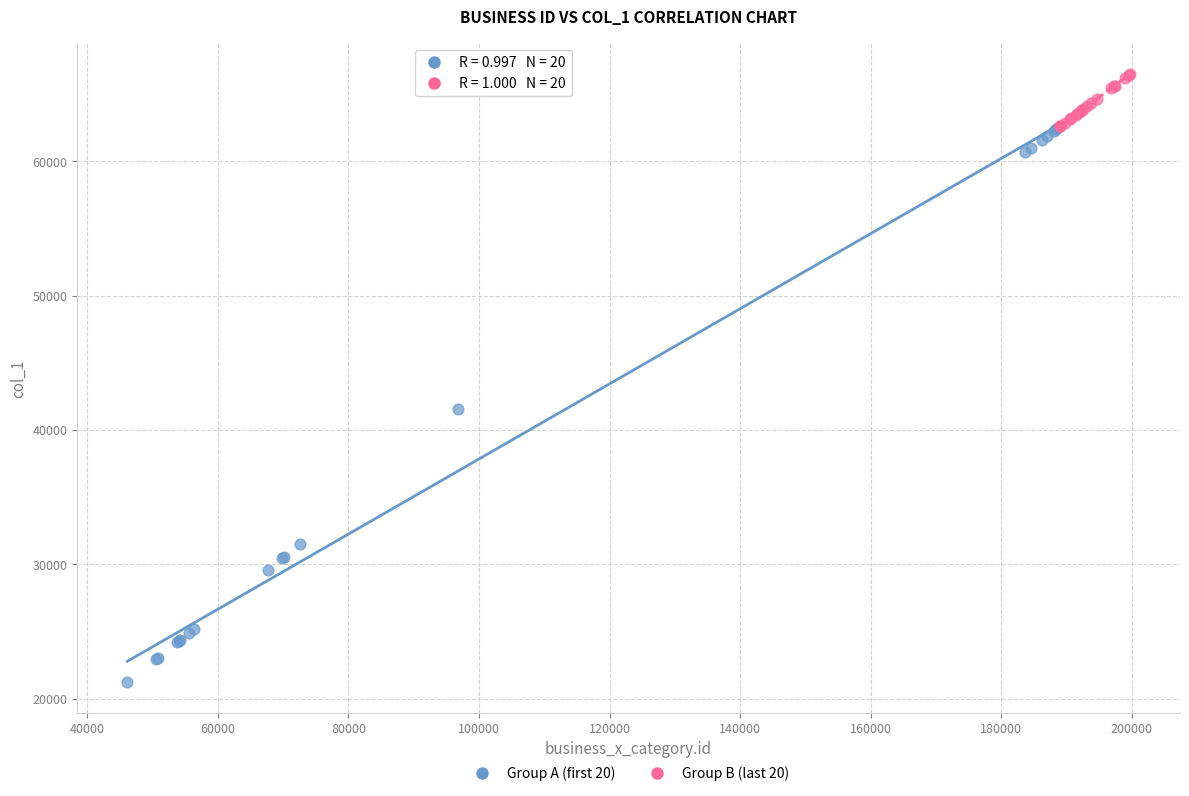

Which series contains the lowest Y value?

Group A (first 20)